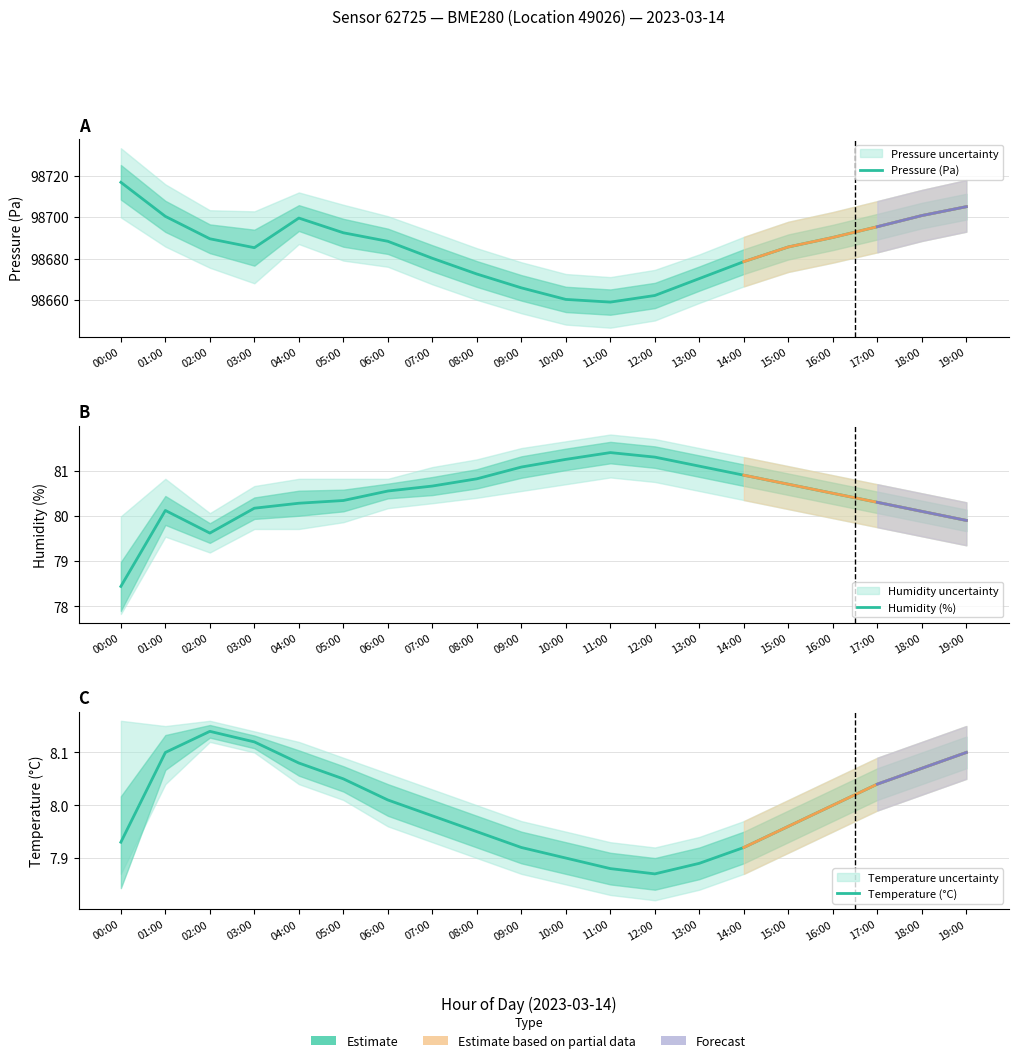

Is it true that Pressure (Pa) equals 98716.9 at 00:00?

True